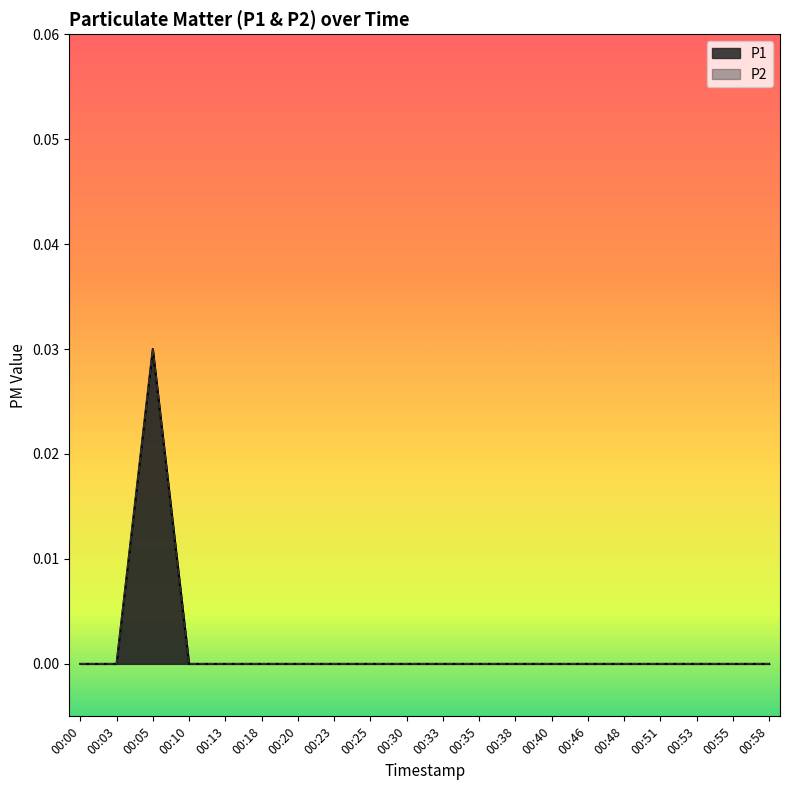

Rank the categories by P1 value from lowest to highest.

00:00, 00:03, 00:10, 00:13, 00:18, 00:20, 00:23, 00:25, 00:30, 00:33, 00:35, 00:38, 00:40, 00:46, 00:48, 00:51, 00:53, 00:55, 00:58, 00:05